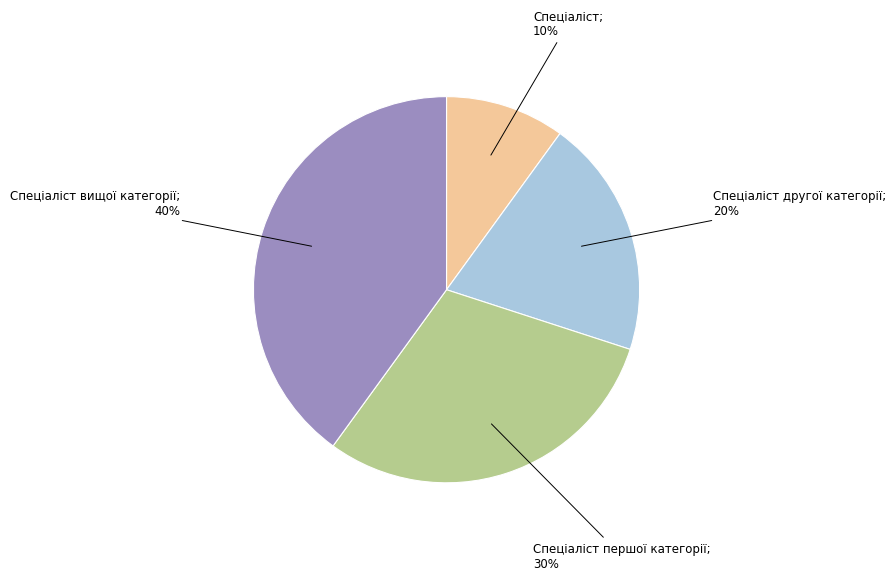

To the nearest percent, what is the difference between the largest and smallest slice percentages?

30%